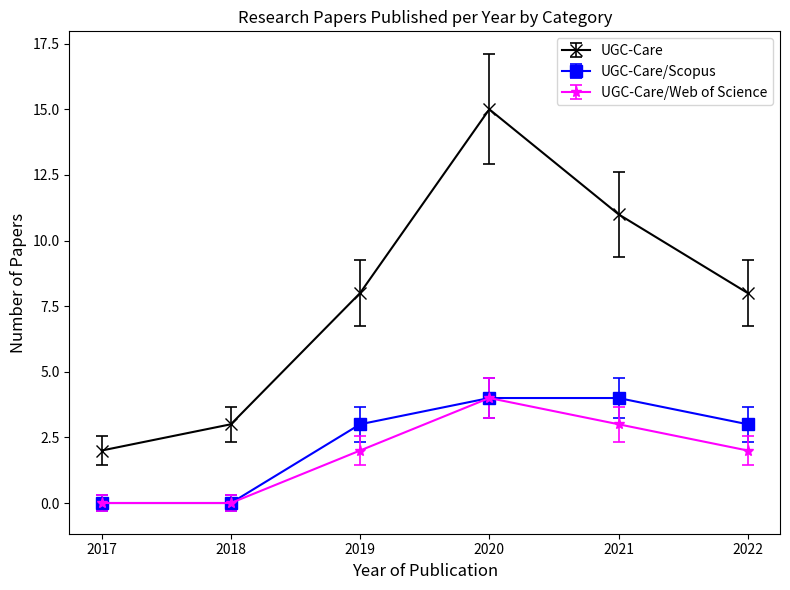

At which label does UGC-Care first exceed 8?

2020